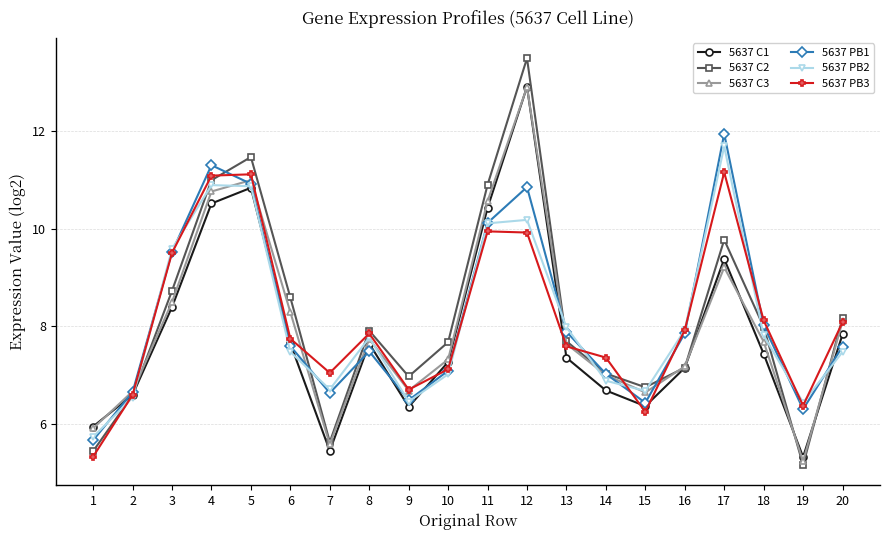

Which series has the widest spread of values?

5637 C2